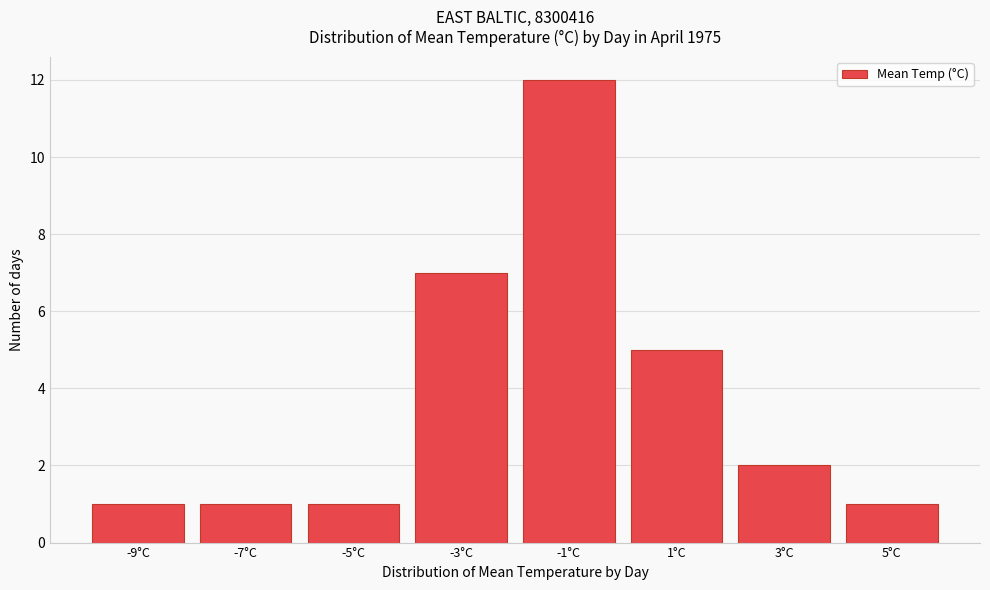

Reading right to left, what are all the values shown in this chart?

5°C=1	3°C=2	1°C=5	-1°C=12	-3°C=7	-5°C=1	-7°C=1	-9°C=1